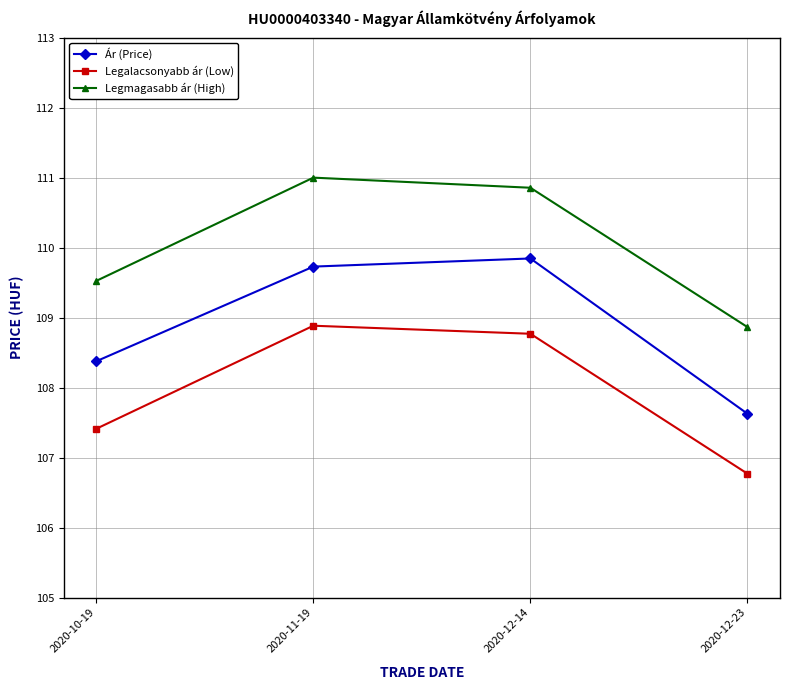

True or false: Legmagasabb ár (High) and Ár (Price) cross at least once.

False